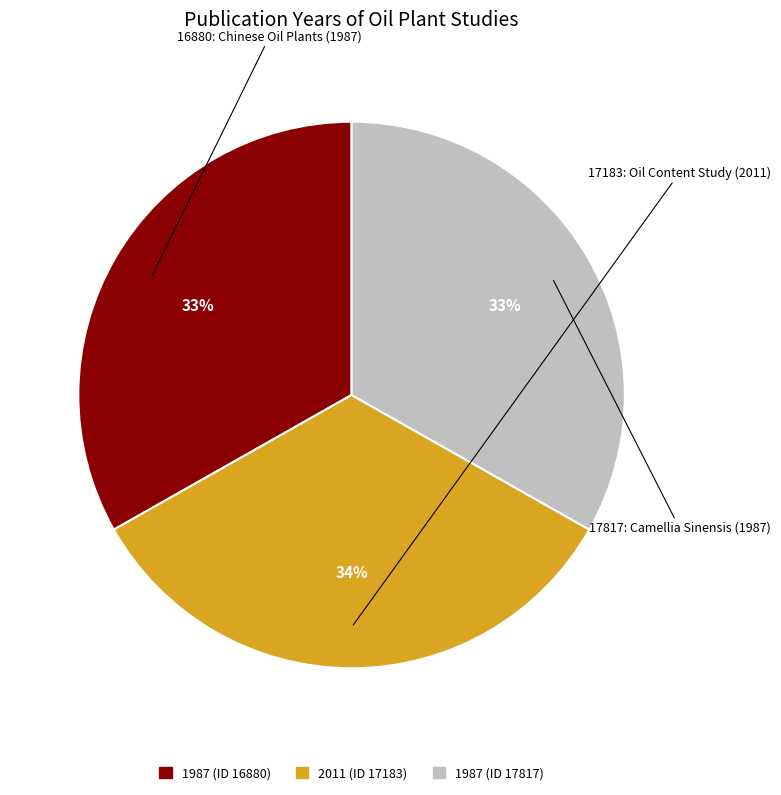

Does any single category account for the majority?

No